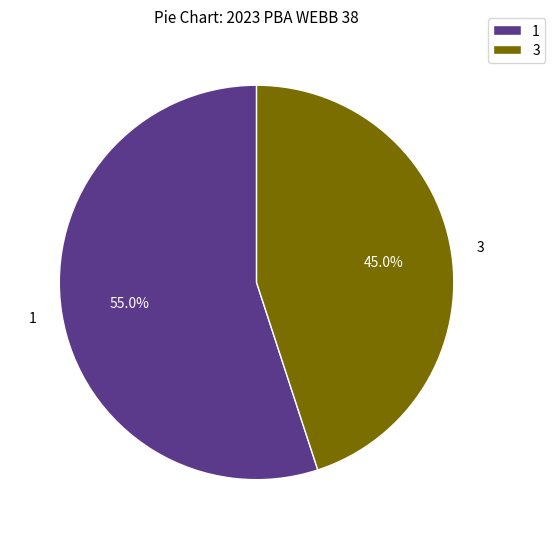

Rank the categories by value from lowest to highest.

3, 1